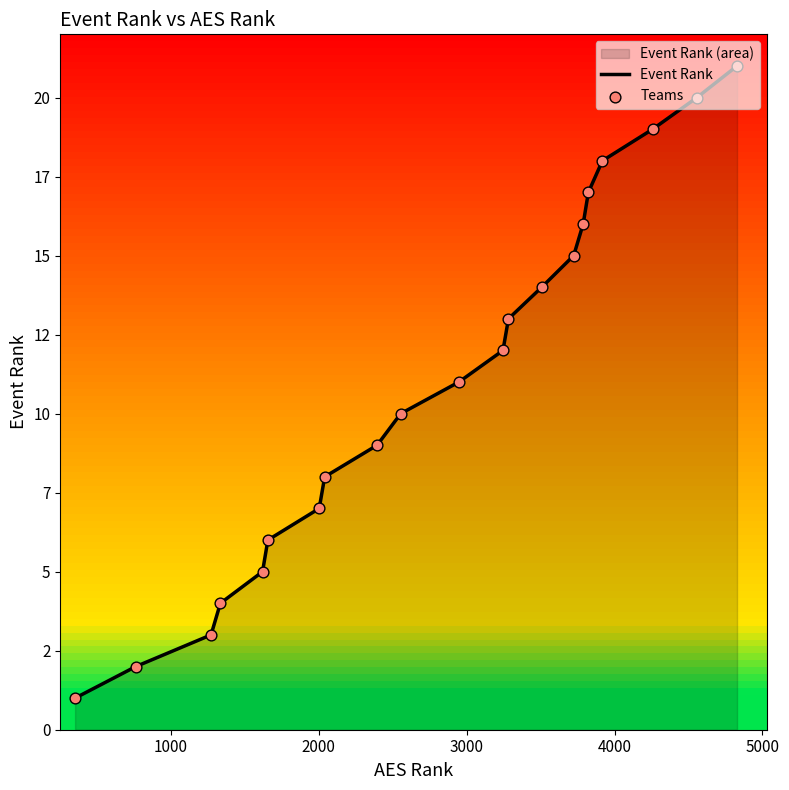

At how many categories does at least one series exceed 1?

20